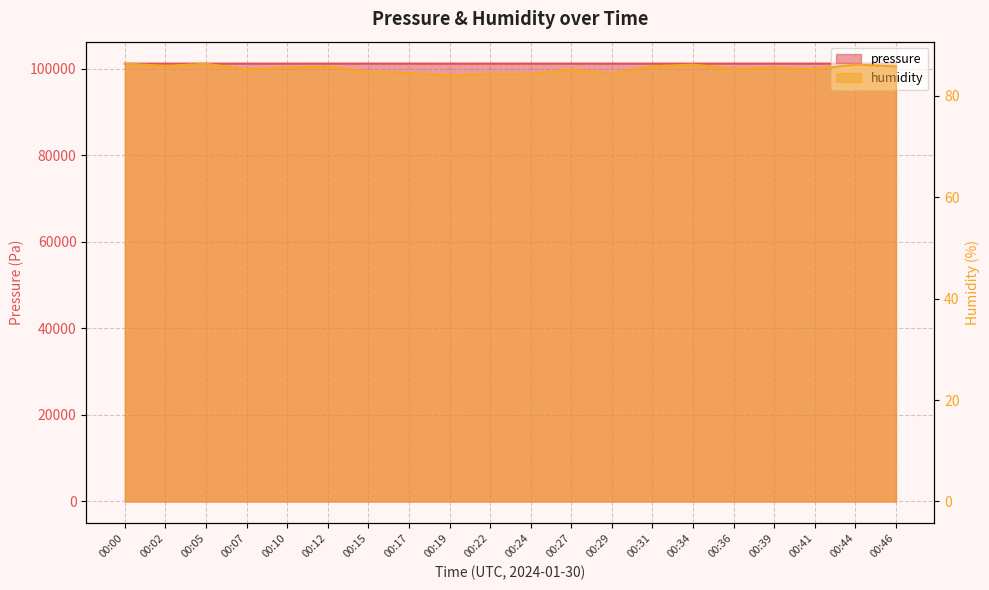

True or false: humidity has a value of 122.4 at 00:15.

False